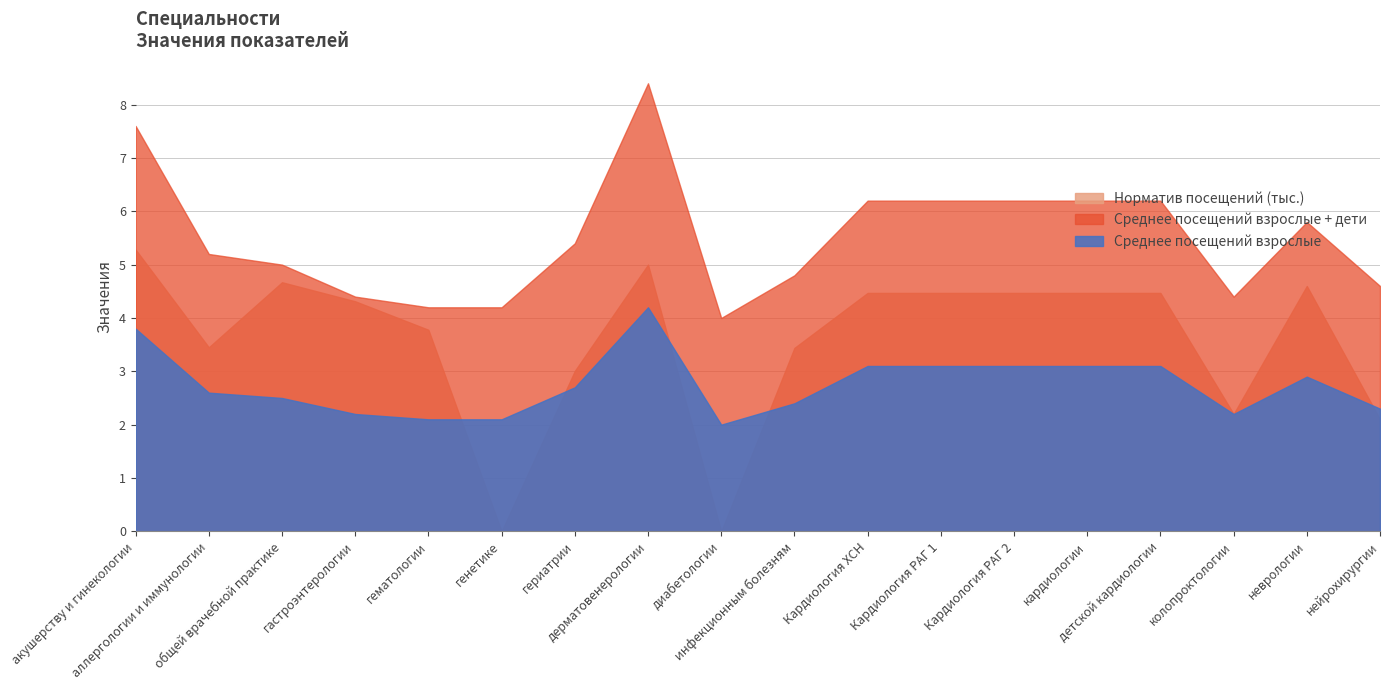

List the series in order of their peak value, lowest first.

Среднее посещений взрослые, Норматив посещений (тыс.), Среднее посещений взрослые + дети